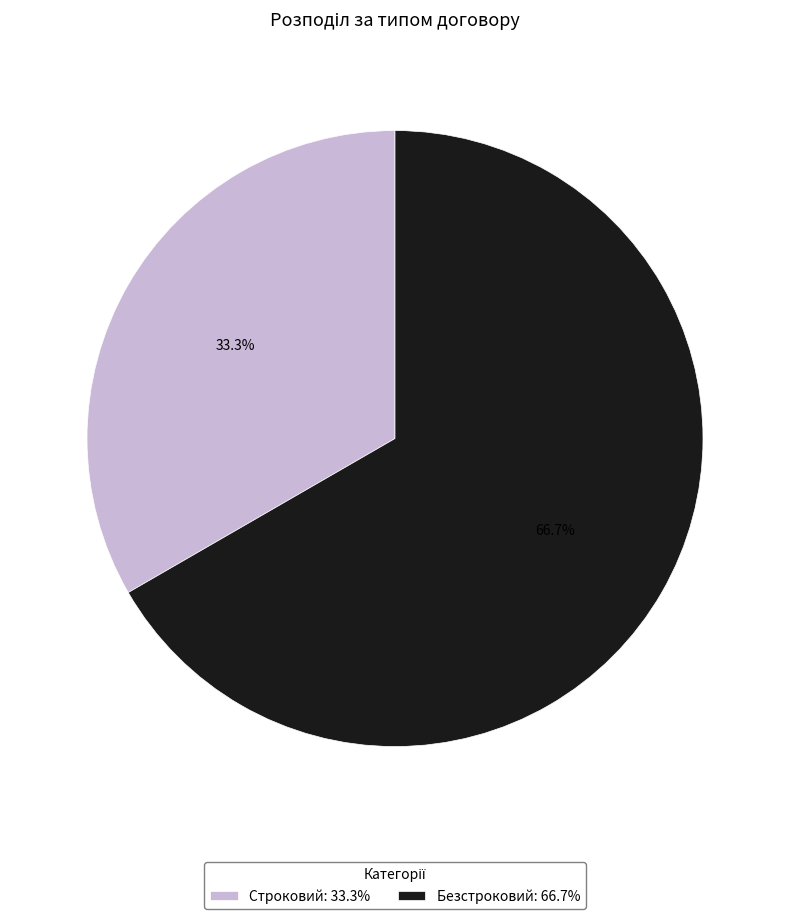

Rank the categories by value from highest to lowest.

Безстроковий, Строковий